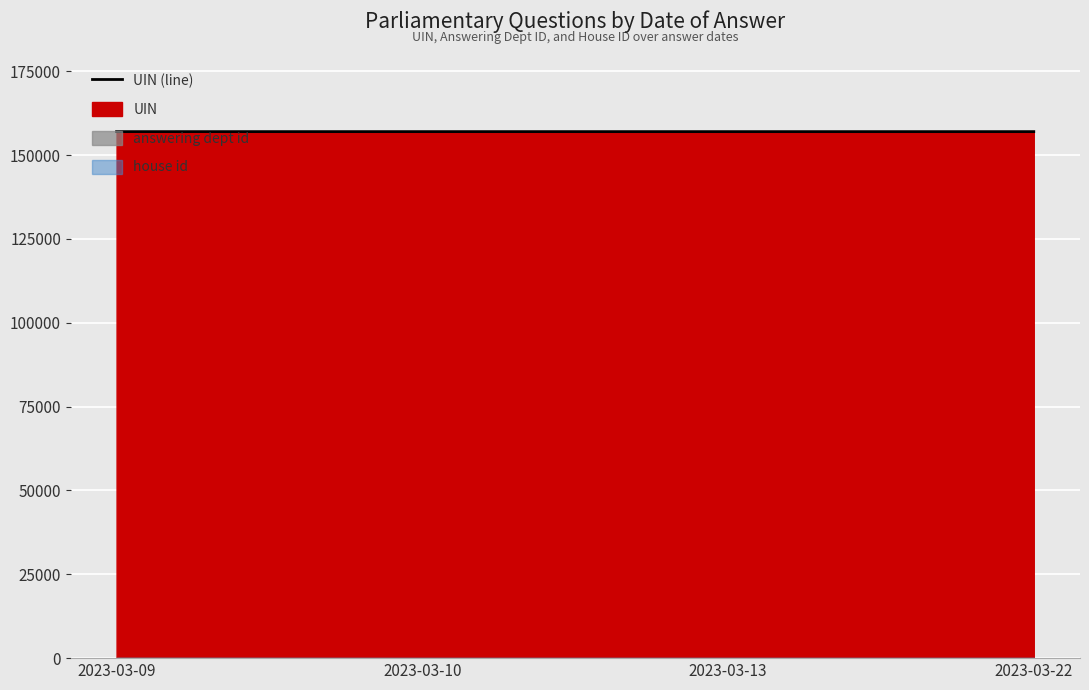

At which label is the value closest to 156985?

2023-03-13